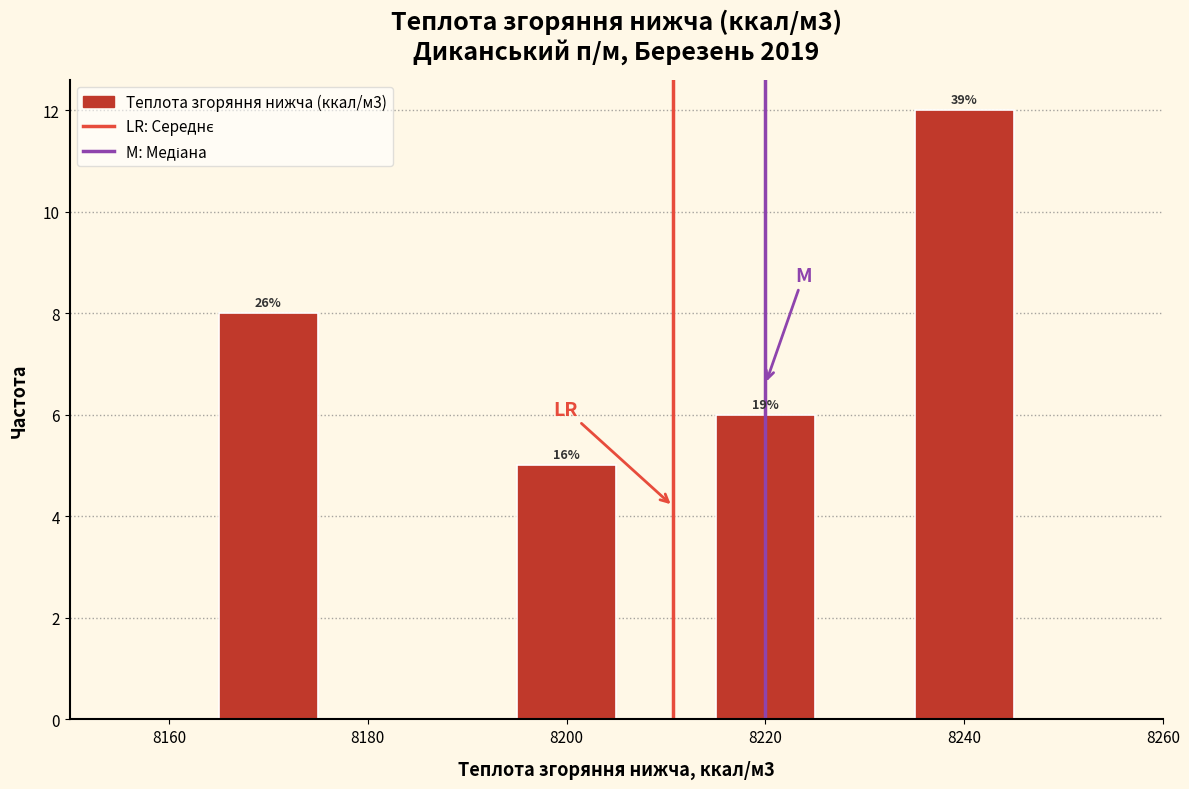

Which range on the x-axis has the tallest bar?

8235 to 8245